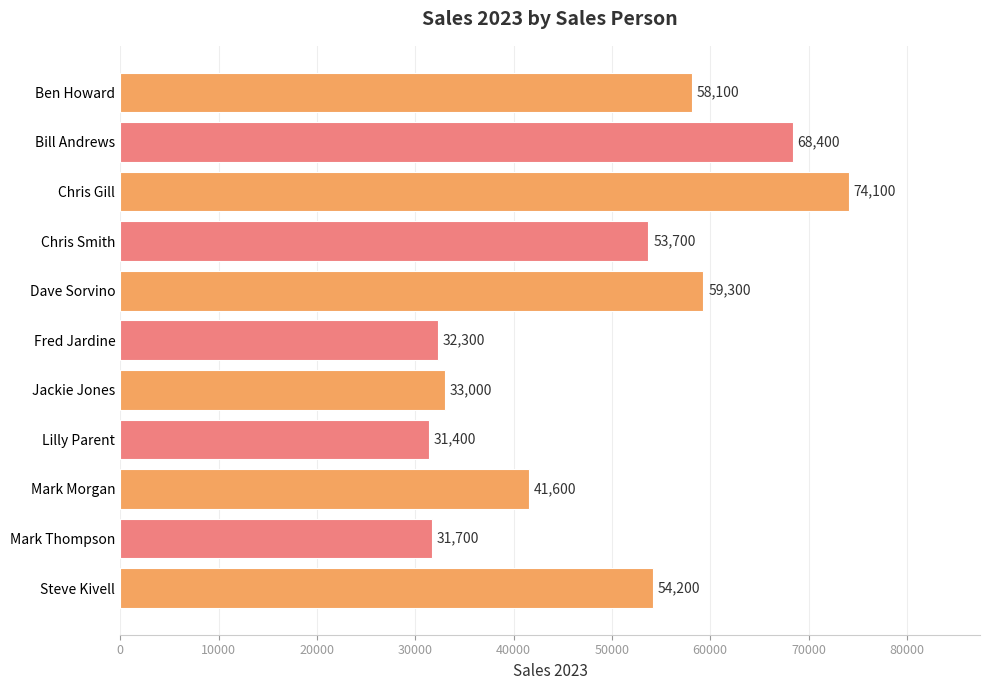

What is the change in value from Jackie Jones to Steve Kivell?

+21200